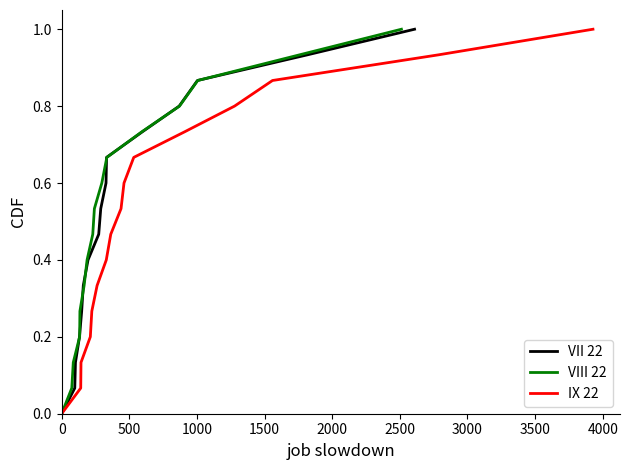

What are all the series names shown in the legend?

VII 22, VIII 22, IX 22